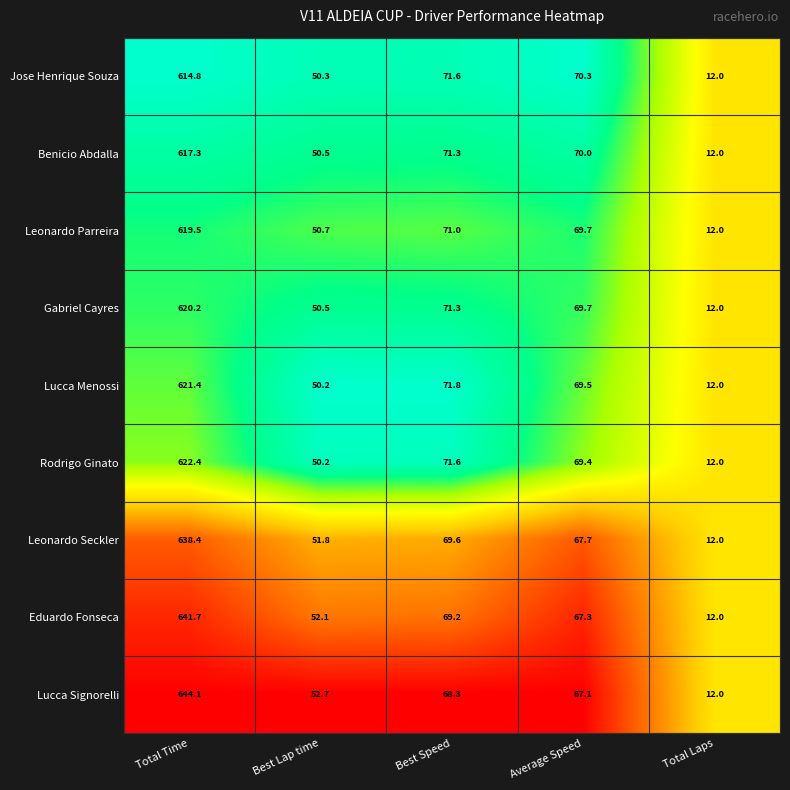

Read the Benicio Abdalla value at Average Speed.

70.0